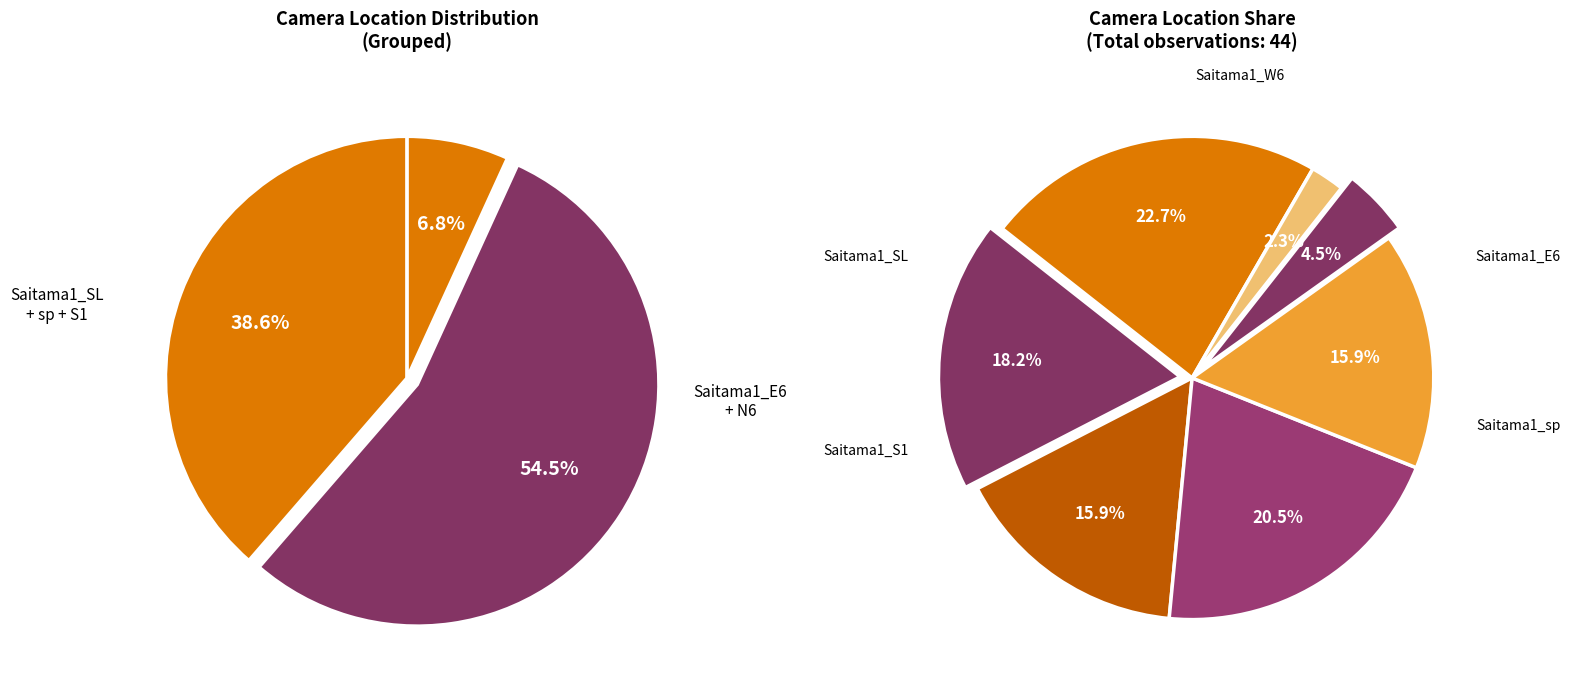

Is there any slice that represents more than half of the pie?

No